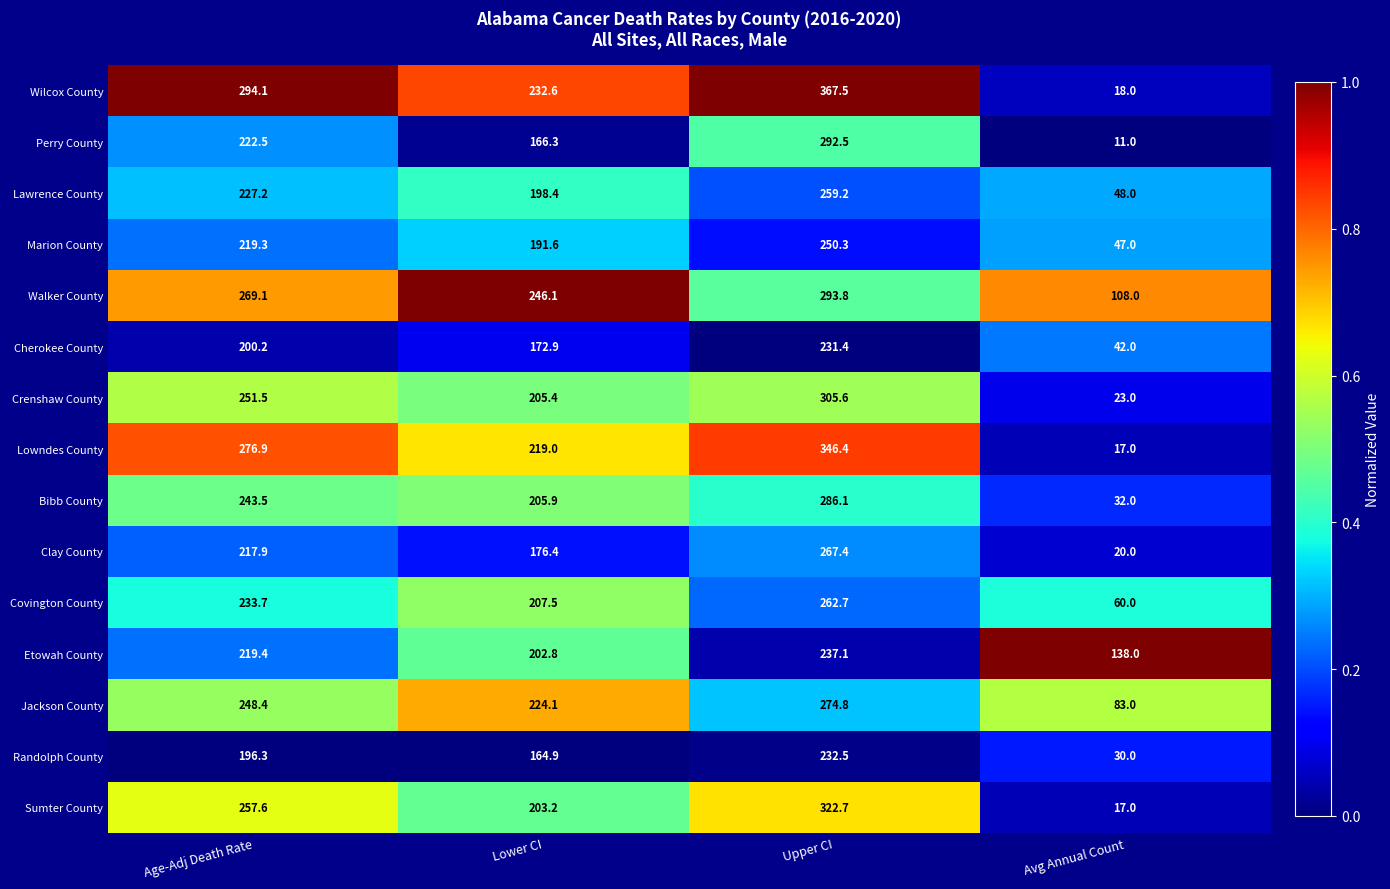

Is it true that Lowndes County equals 17.0 at Avg Annual Count?

True